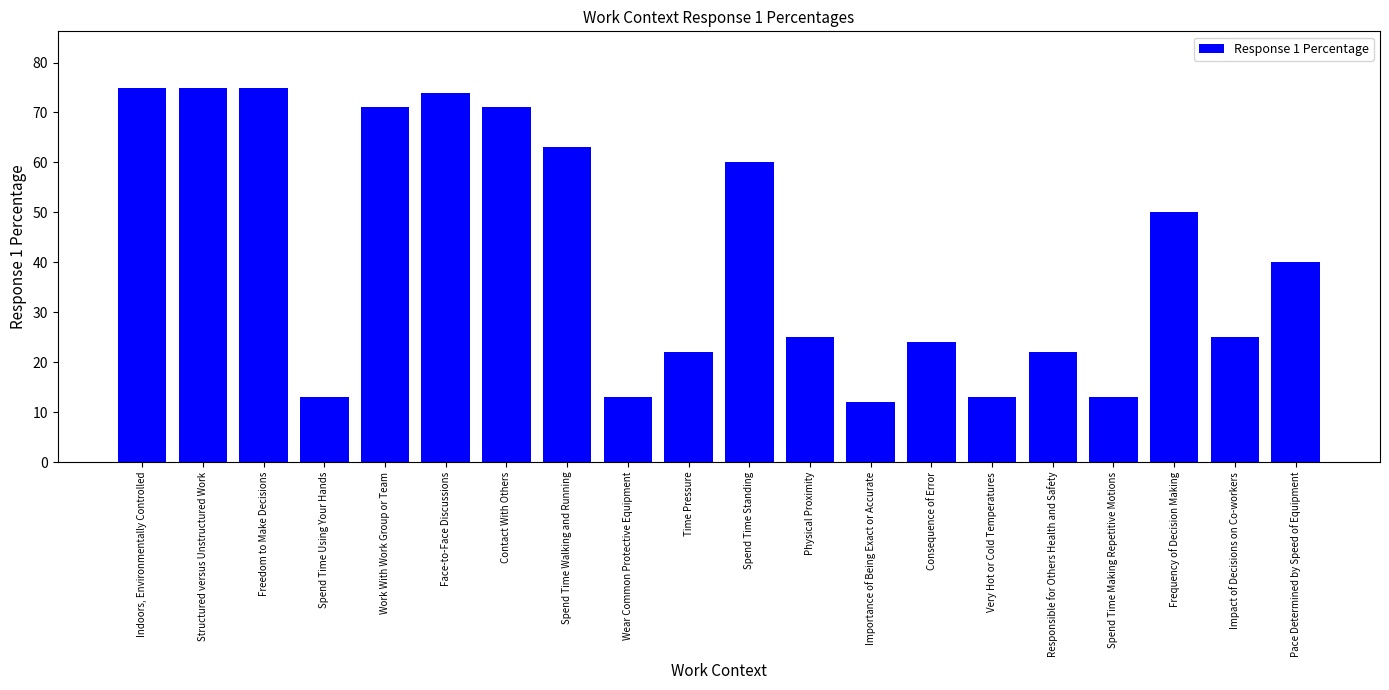

True or false: the data shows 13 at Spend Time Using Your Hands.

True